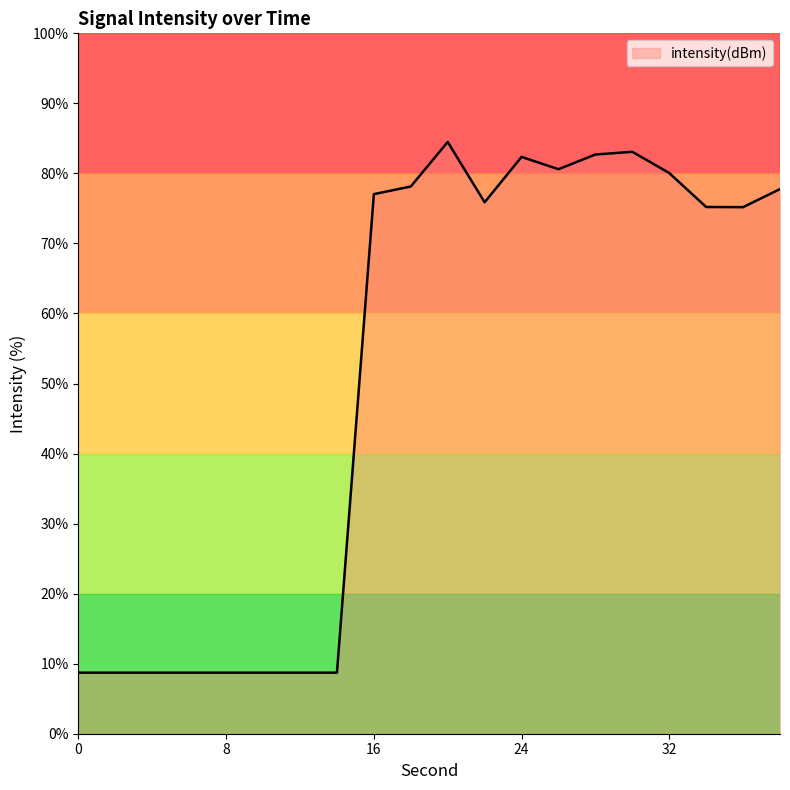

How many lines are shown in the chart?

1